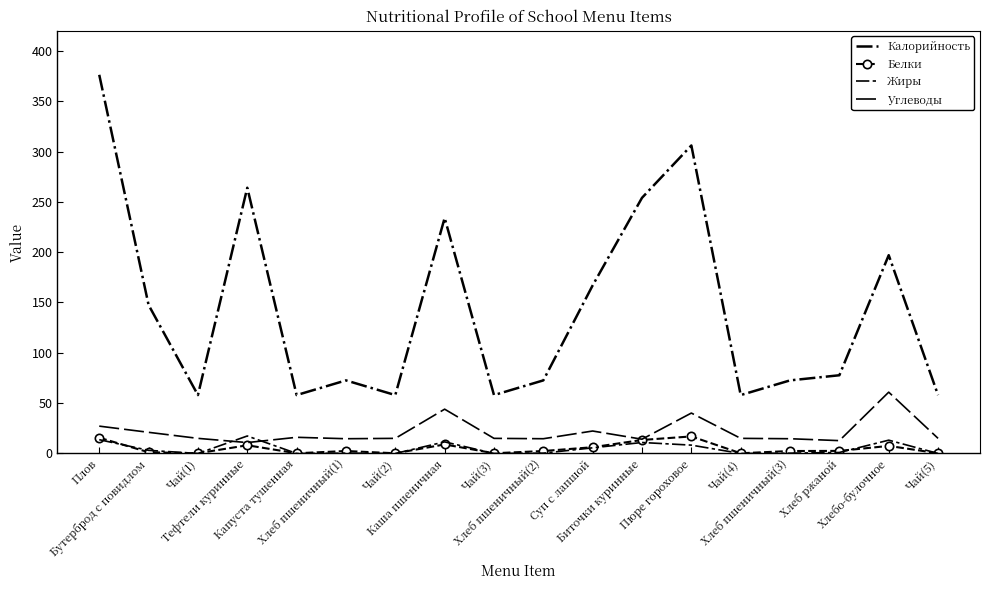

Is the value of Жиры at Хлеб пшеничный(1) greater than the value of Калорийность at Пюре гороховое?

No